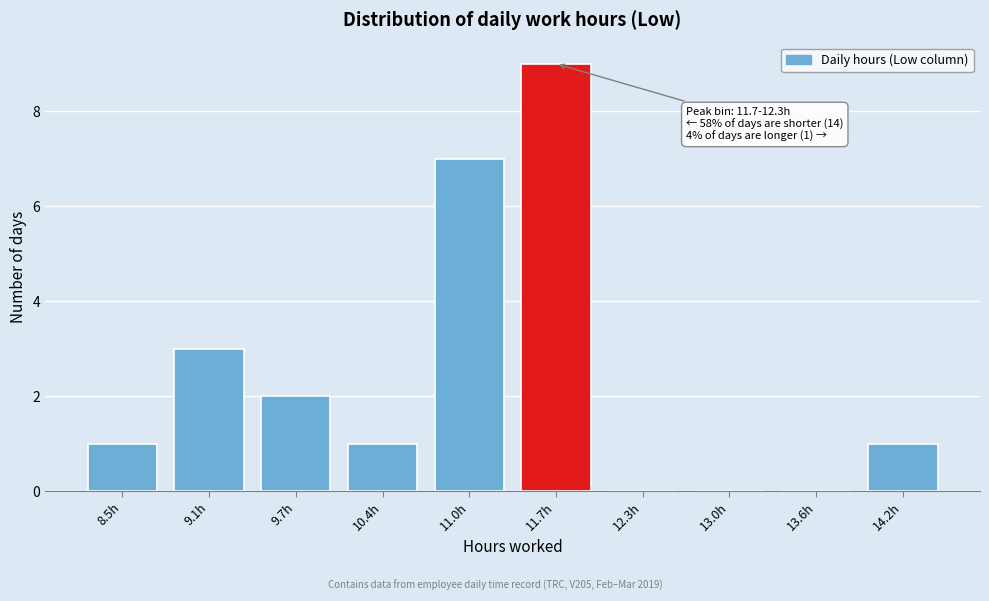

Reading right to left, list all the values displayed in this chart.

14.2h=1	13.6h=0	13.0h=0	12.3h=0	11.7h=9	11.0h=7	10.4h=1	9.7h=2	9.1h=3	8.5h=1